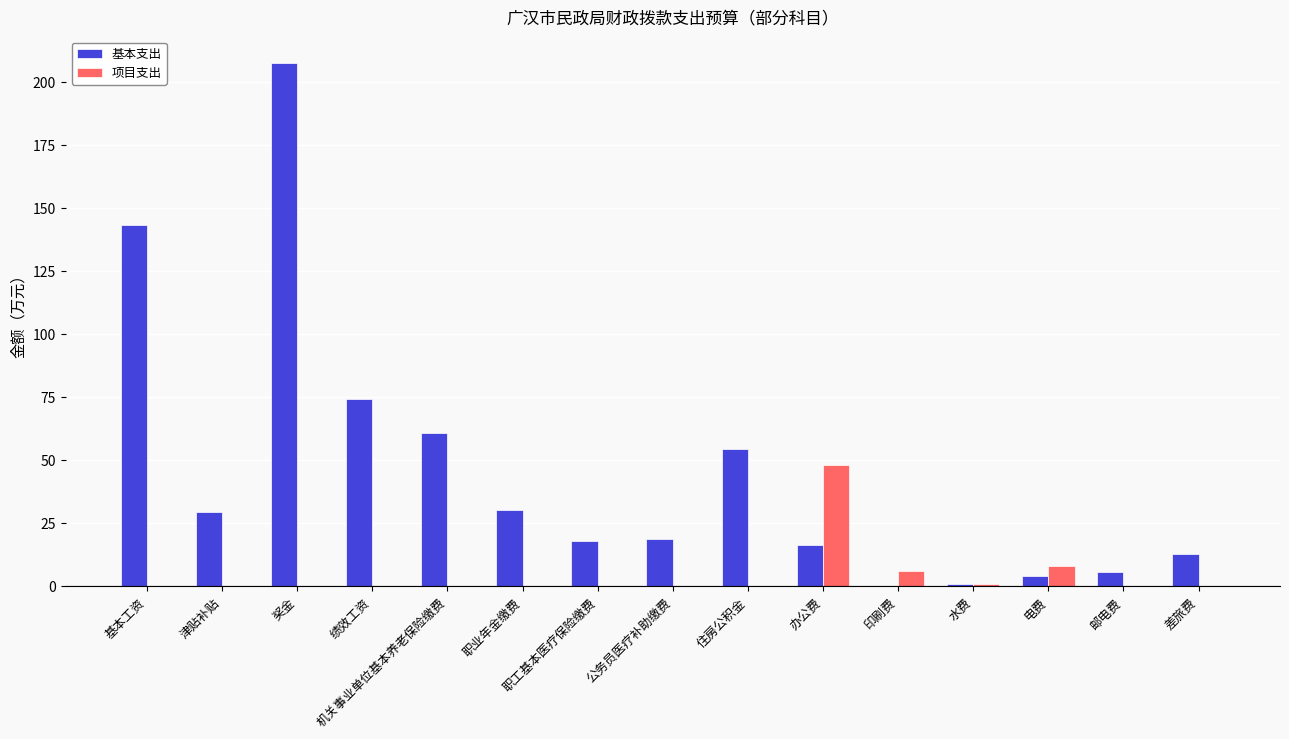

What is the greatest value displayed?

207.8